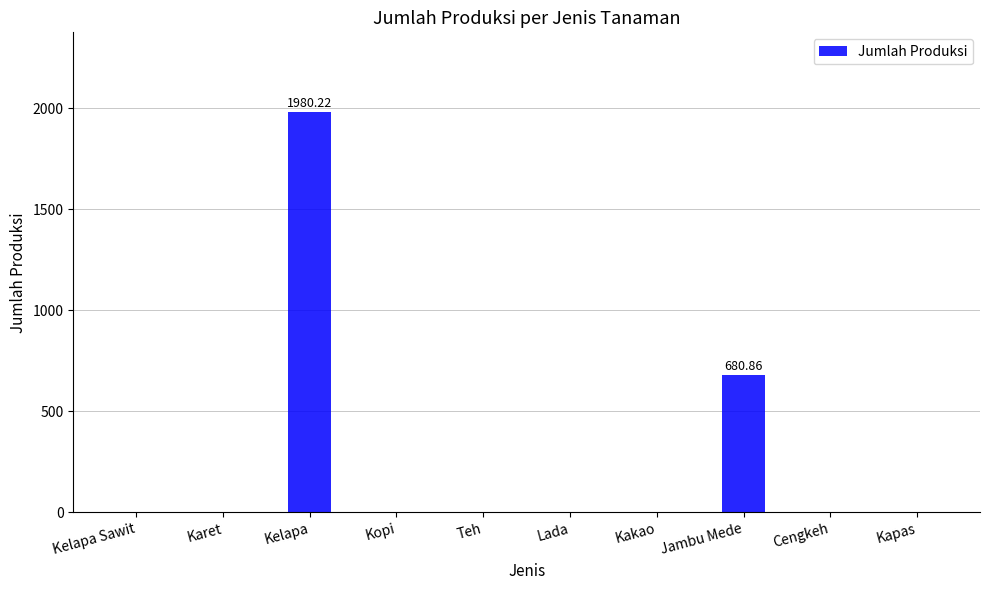

Between Jambu Mede and Kelapa, which is larger?

Kelapa